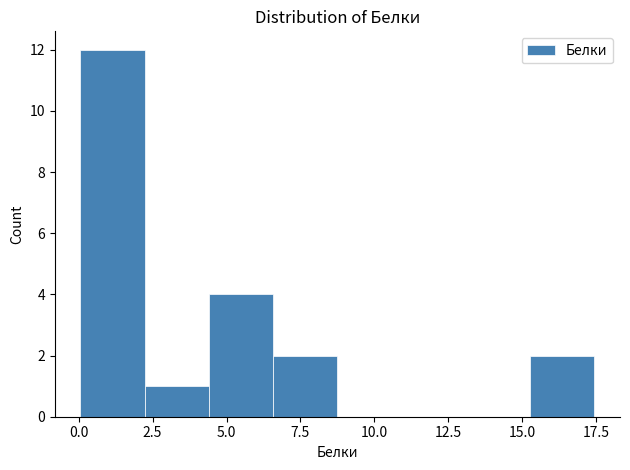

What is the height of the bar covering 15.5 to 17.5 on the x-axis? Neither the bar edges nor the heights are printed on the chart, so give them approximately, as read against the axes.

2